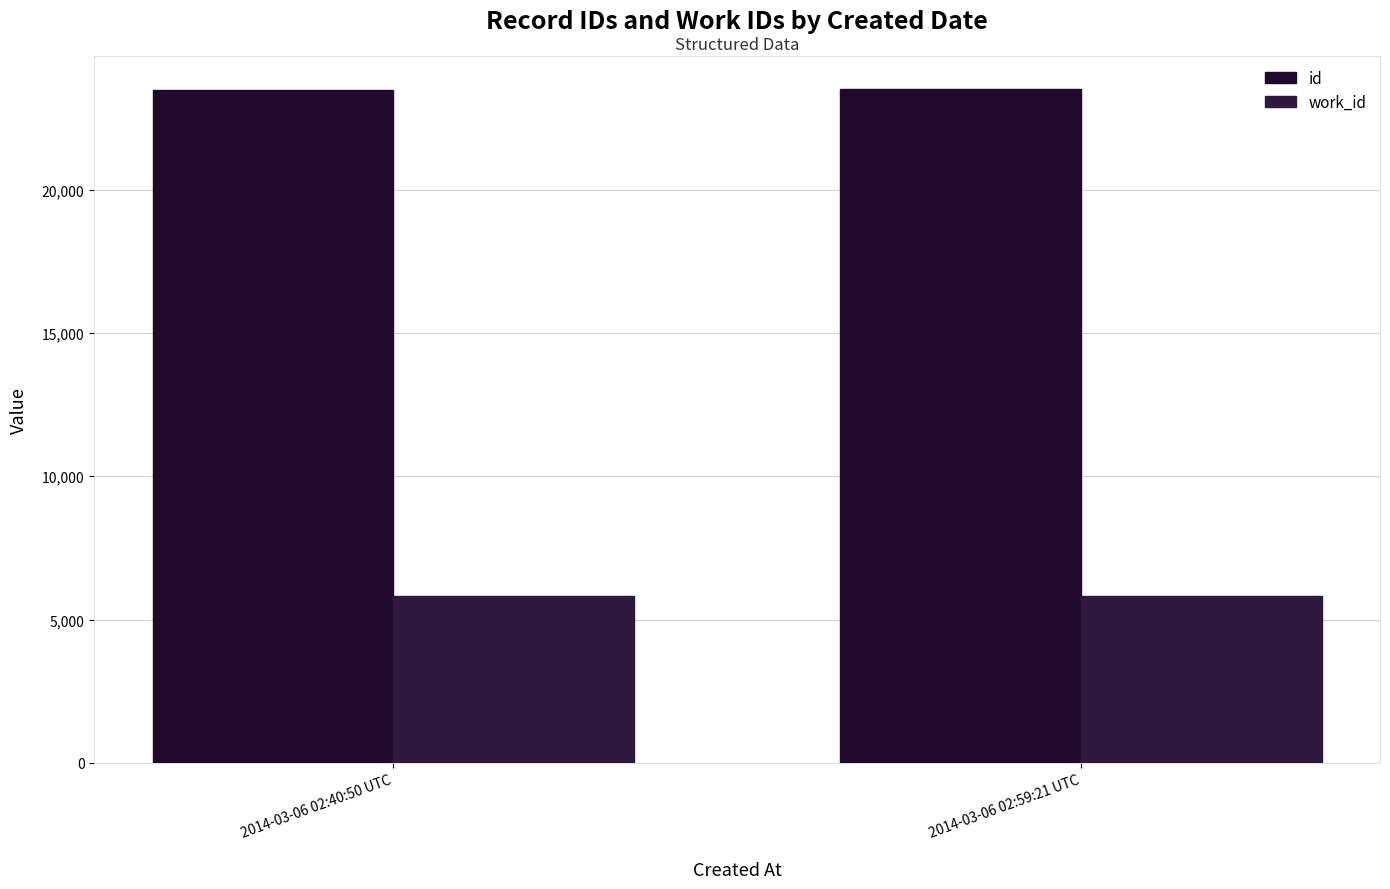

What is the sum of the id values at 2014-03-06 02:40:50 UTC and 2014-03-06 02:59:21 UTC?

46966